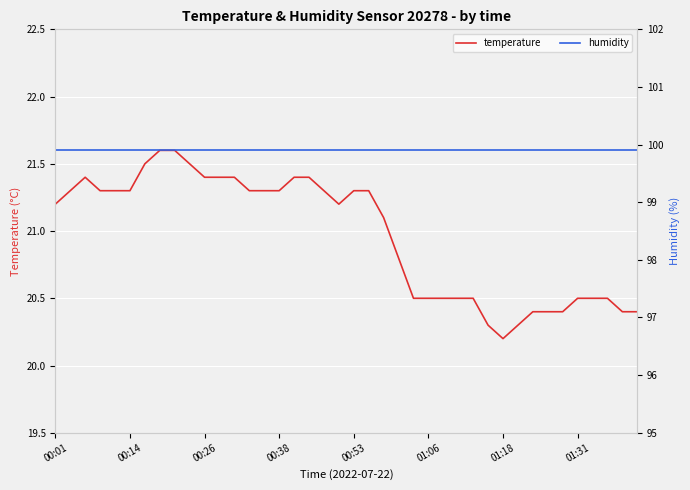

Is it true that humidity equals 99.9 at 01:18?

True